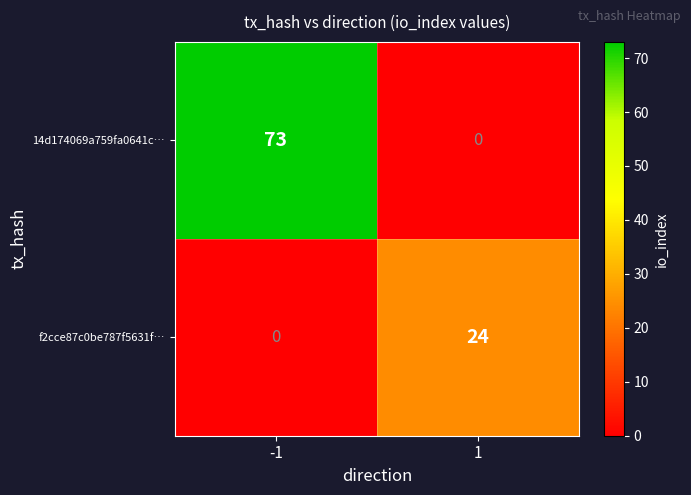

What is the total value across all series at -1?

73